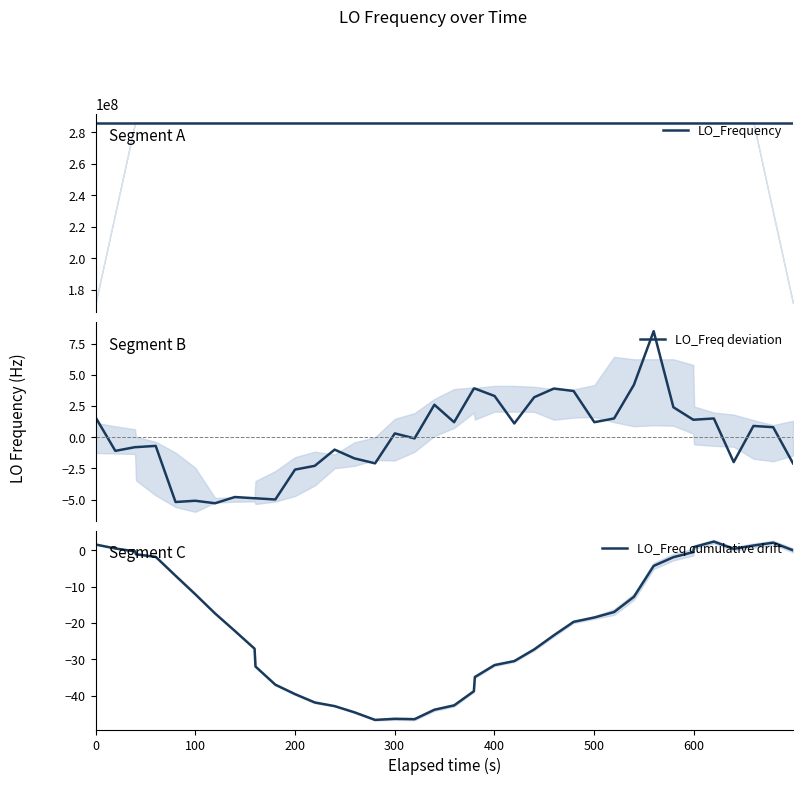

Which series has the largest total across all categories?

LO_Frequency